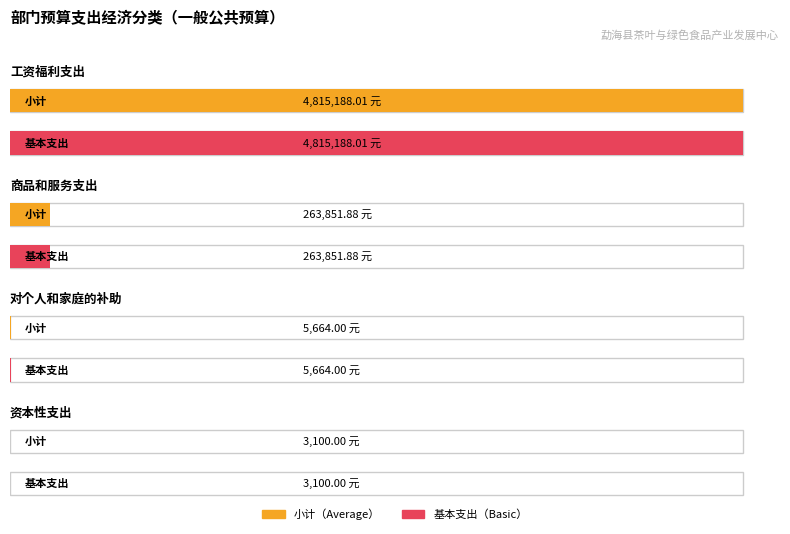

Reading left to right, extract all data points from this chart.

小计: 工资福利支出=4815188.0	商品和服务支出=263851.9	对个人和家庭的补助=5664.0	资本性支出=3100.0
基本支出: 工资福利支出=4815188.0	商品和服务支出=263851.9	对个人和家庭的补助=5664.0	资本性支出=3100.0